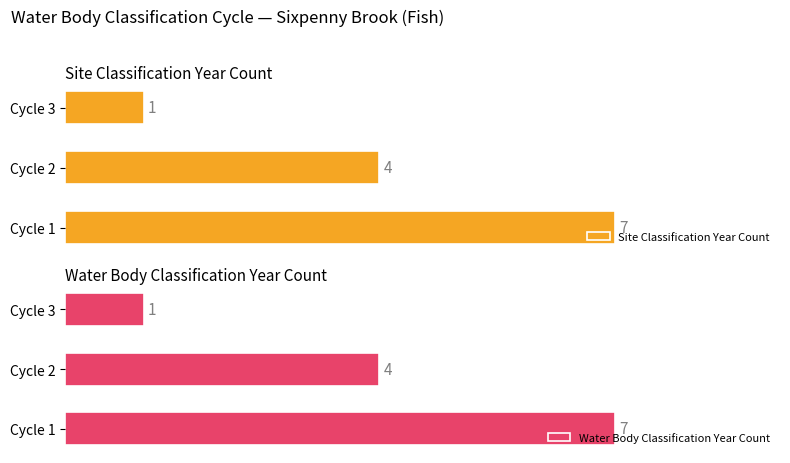

List the labels in order of Site Classification Year Count value, smallest first.

Cycle 3, Cycle 2, Cycle 1